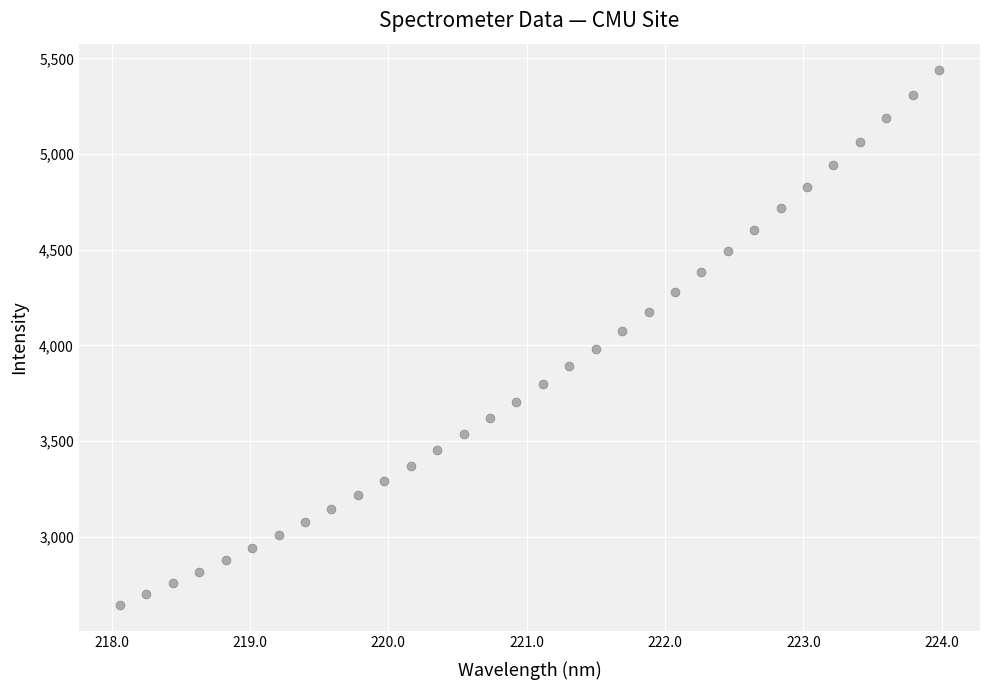

What is the range of Y values (max minus min)?

2792.3